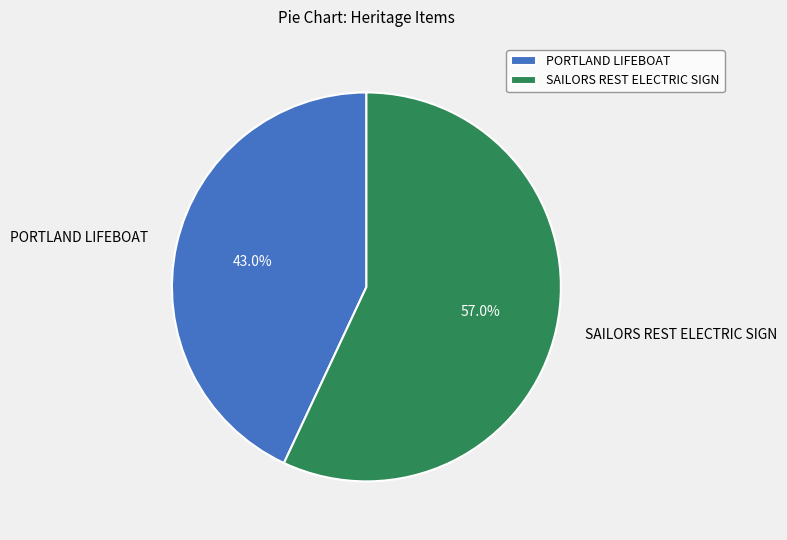

Is it true that PORTLAND LIFEBOAT is 43% of the pie?

True